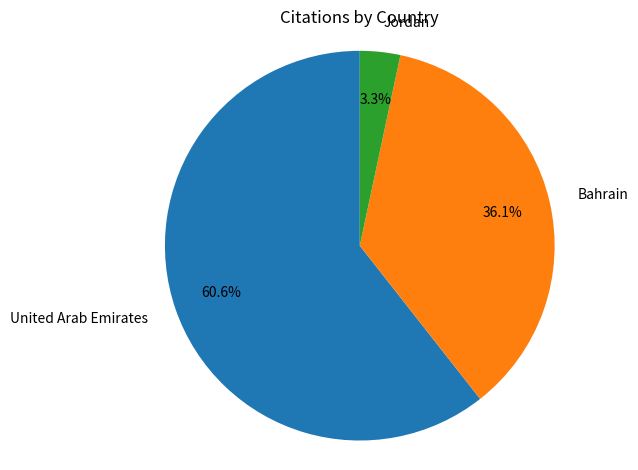

How many segments does this pie chart have?

3